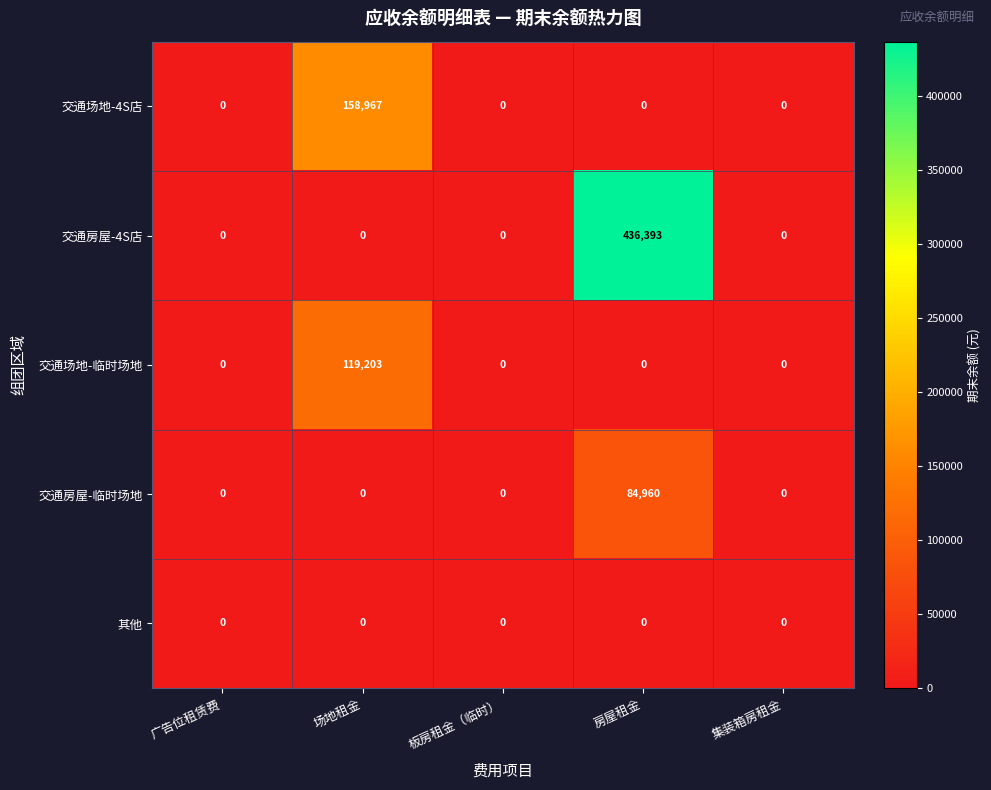

Which series has the widest spread of values?

交通房屋-4S店